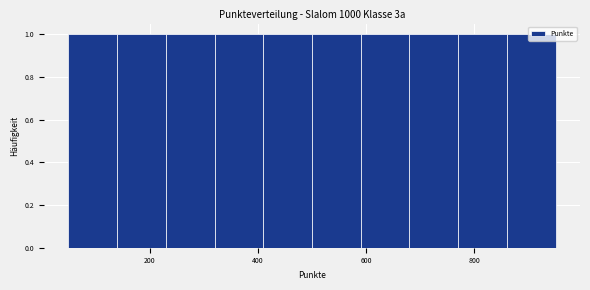

Reading left to right, transcribe this chart: for each bar, give the range it covers on the x-axis and its height. Neither the bar edges nor the heights are printed on the chart, so give them approximately, as read against the axes.

50 to 140: 1
140 to 230: 1
230 to 320: 1
320 to 410: 1
410 to 500: 1
500 to 590: 1
590 to 680: 1
680 to 770: 1
770 to 860: 1
860 to 950: 1